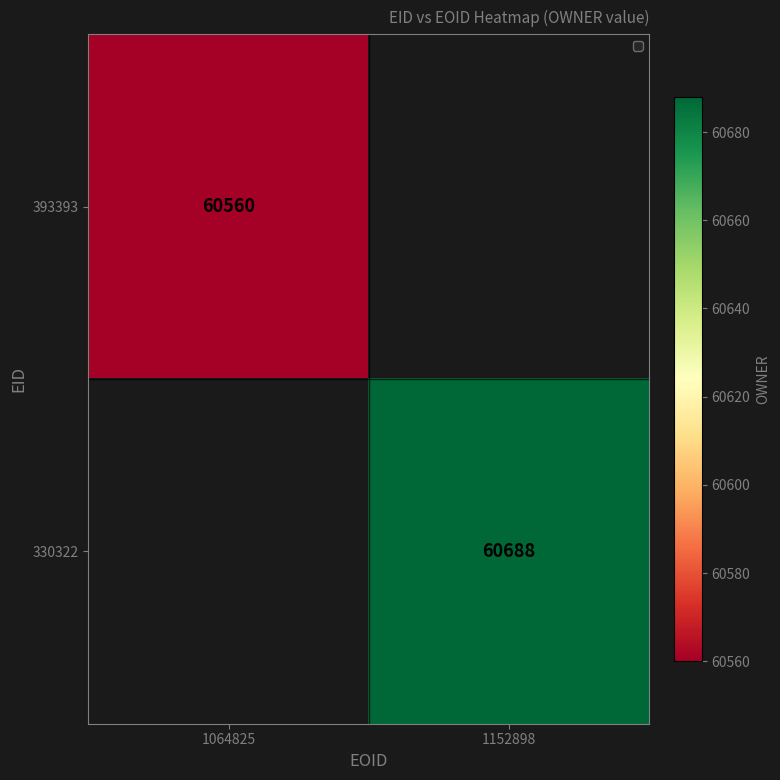

How many distinct data groups are displayed?

2